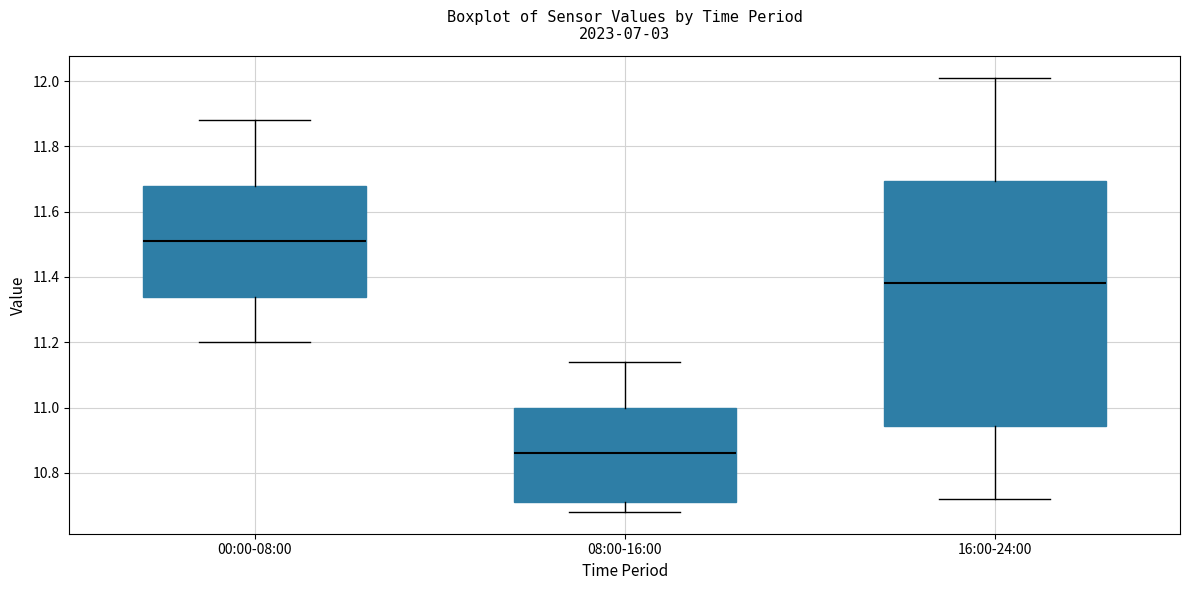

Where does the lower whisker of the box for 16:00-24:00 end on the y-axis? The values are not printed on the chart, so give them approximately, as read against the axis.

10.72